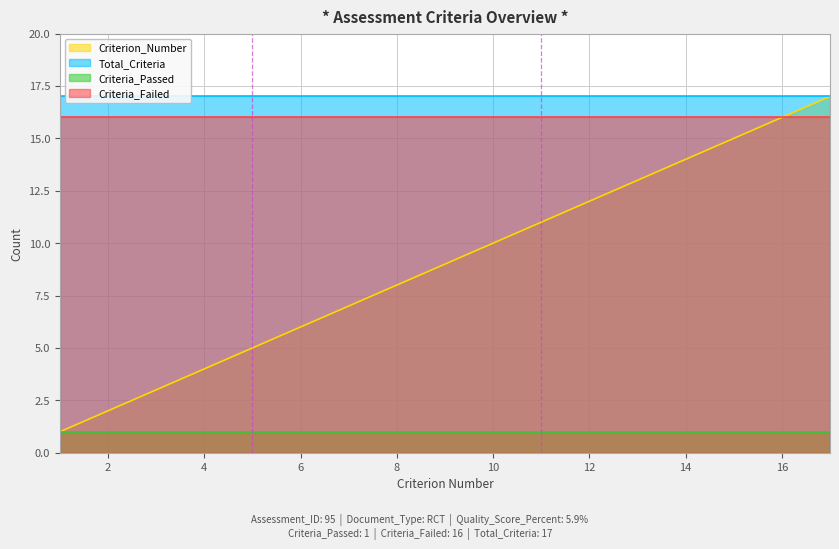

Read the Criterion_Number value at 12, to the nearest 5.

10